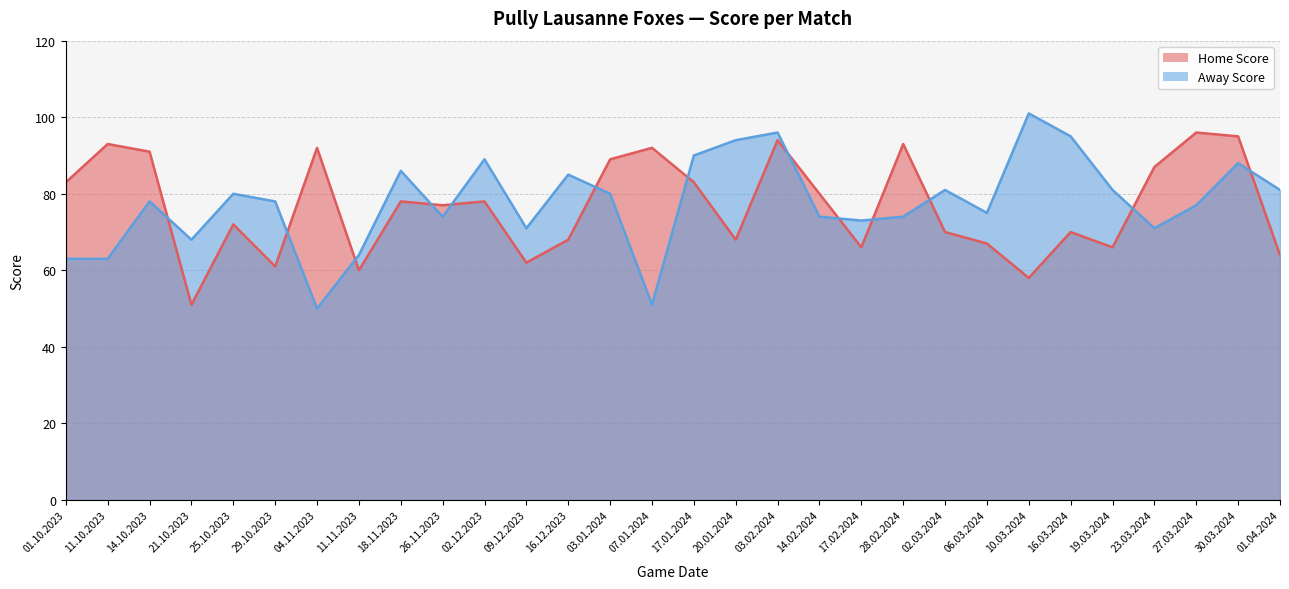

Between 14.10.2023 and 07.01.2024, which series saw the biggest shift?

Away Score